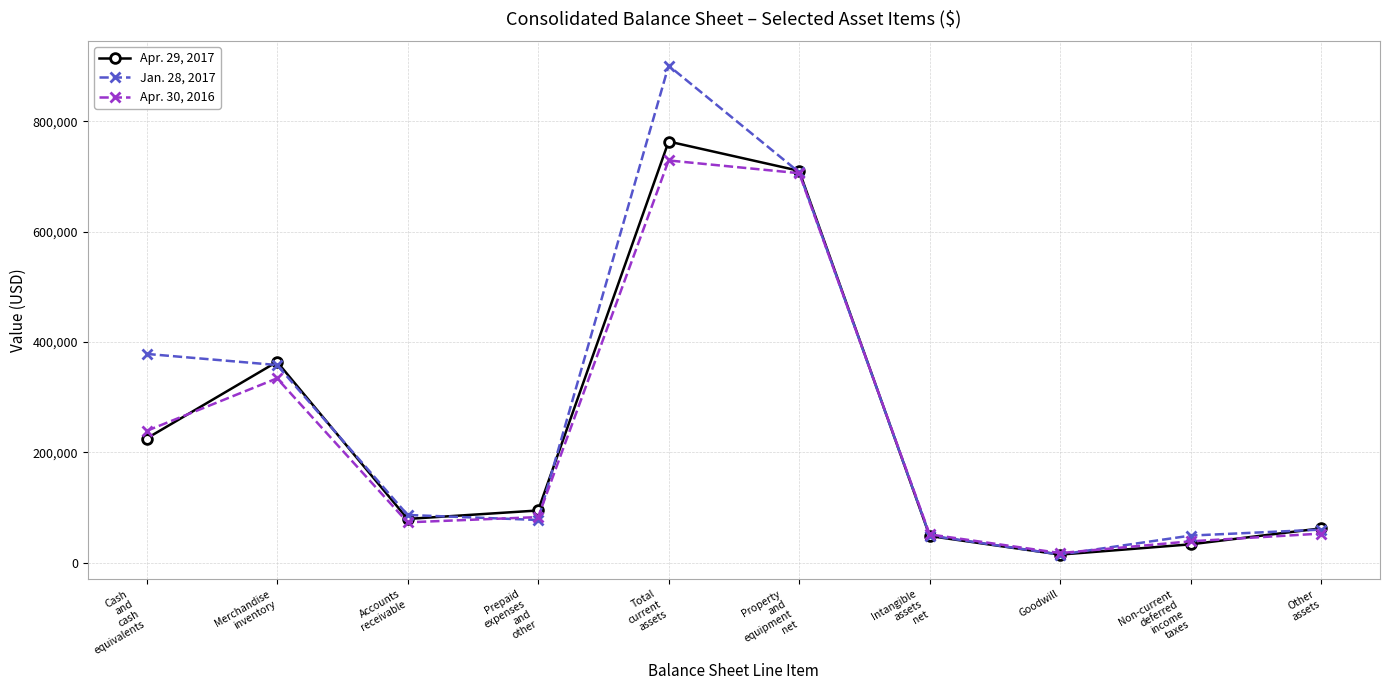

How many data points in Jan. 28, 2017 are less than 86634?

5